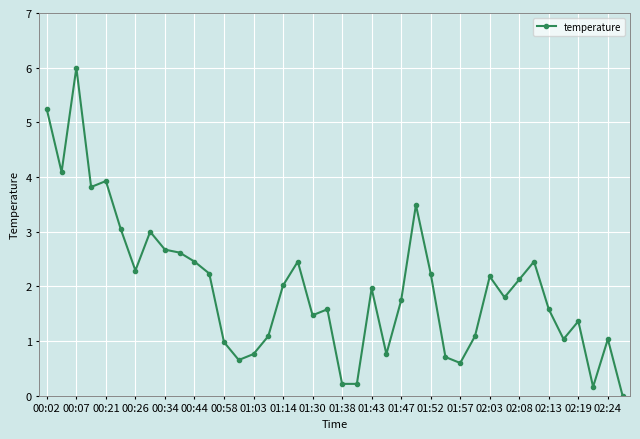

Is this an area chart (filled region under the line)?

No